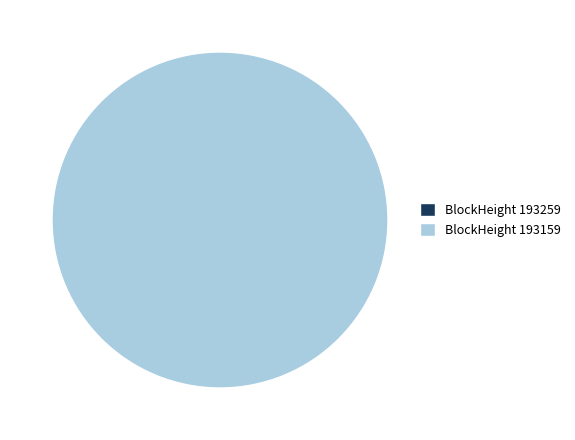

Combined, do 193159 and 193259 account for over 50%?

Yes